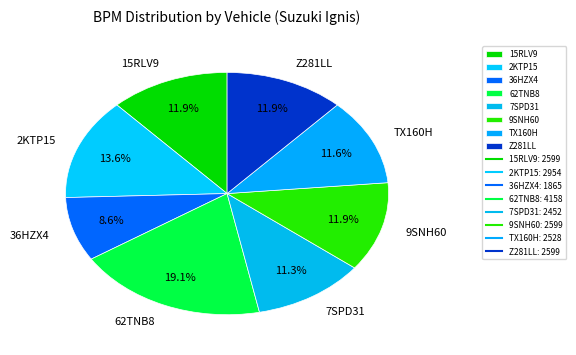

Approximately how many times larger is the value at 15RLV9 compared to 9SNH60?

1.0